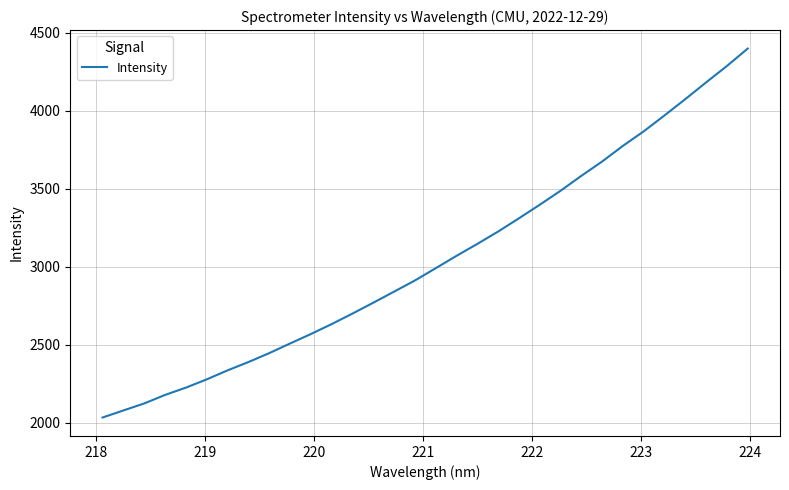

What is the difference between the maximum and minimum values?

2365.6